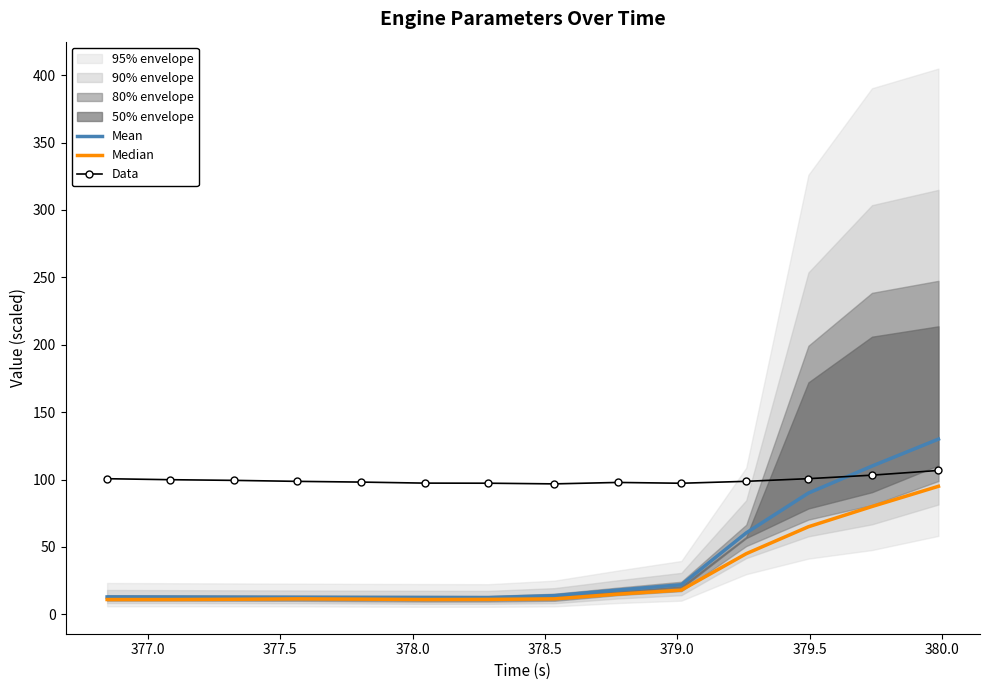

What is the difference between the maximum and second lowest values in the Data series?

9.5